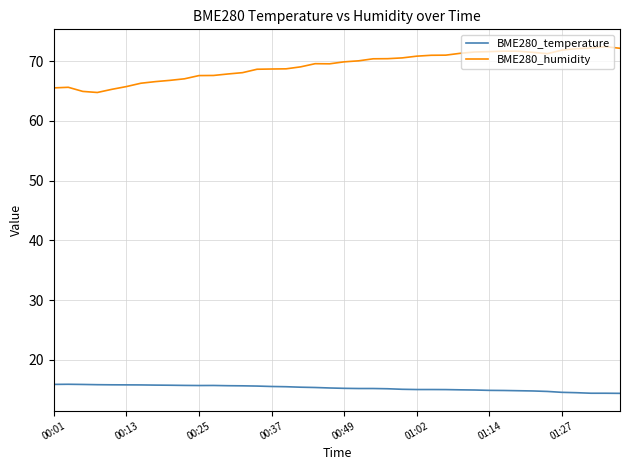

Which series has the largest range (max minus min)?

BME280_humidity